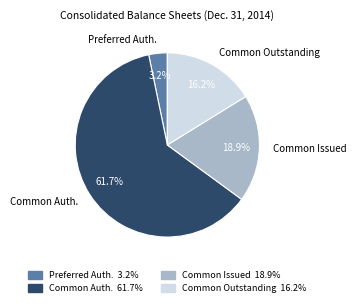

Rank the categories by value from lowest to highest.

Preferred Auth., Common Outstanding, Common Issued, Common Auth.